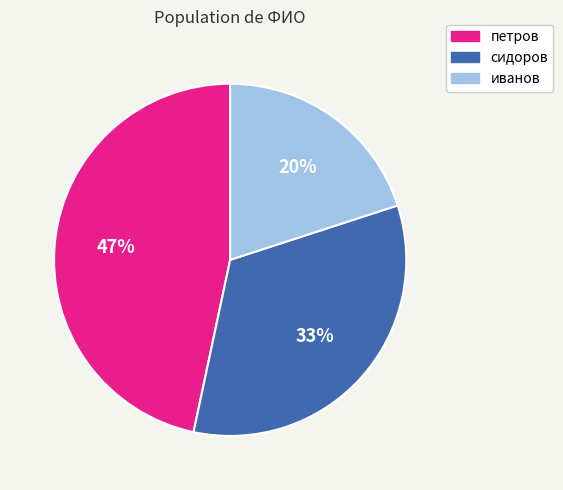

Does any single category account for the majority?

No